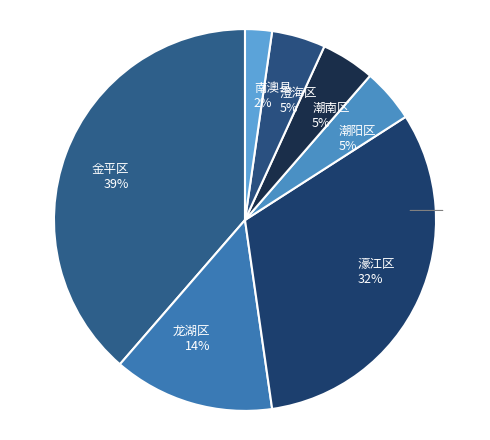

Is 濠江区 the majority of the pie?

No